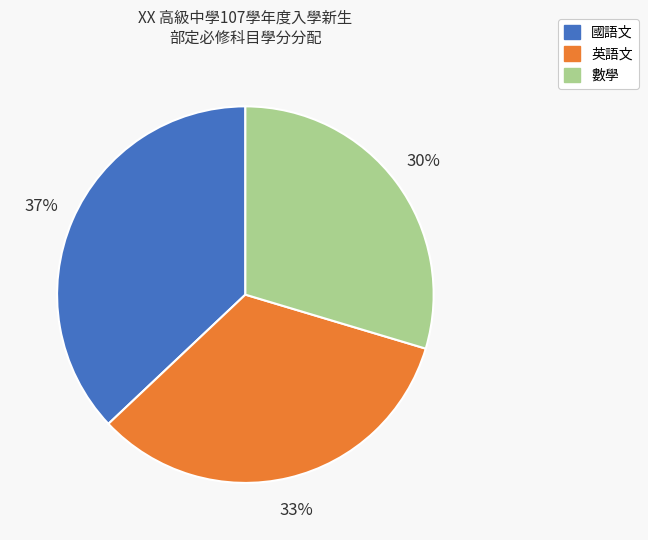

Is the sum of 數學 and 國語文 greater than half?

Yes